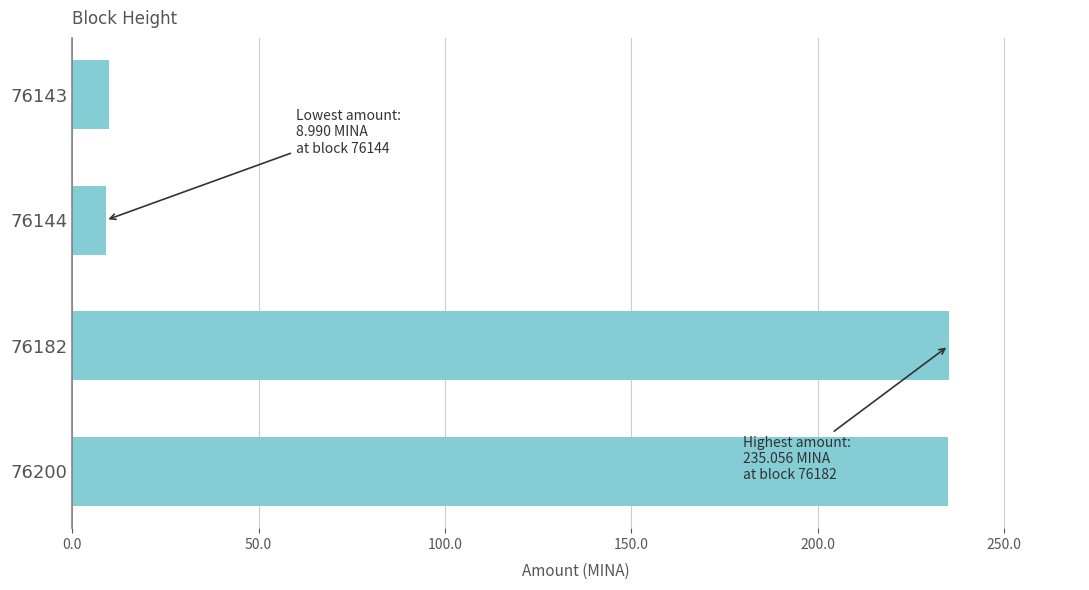

The value at 76200 is 151.5. True or false?

False